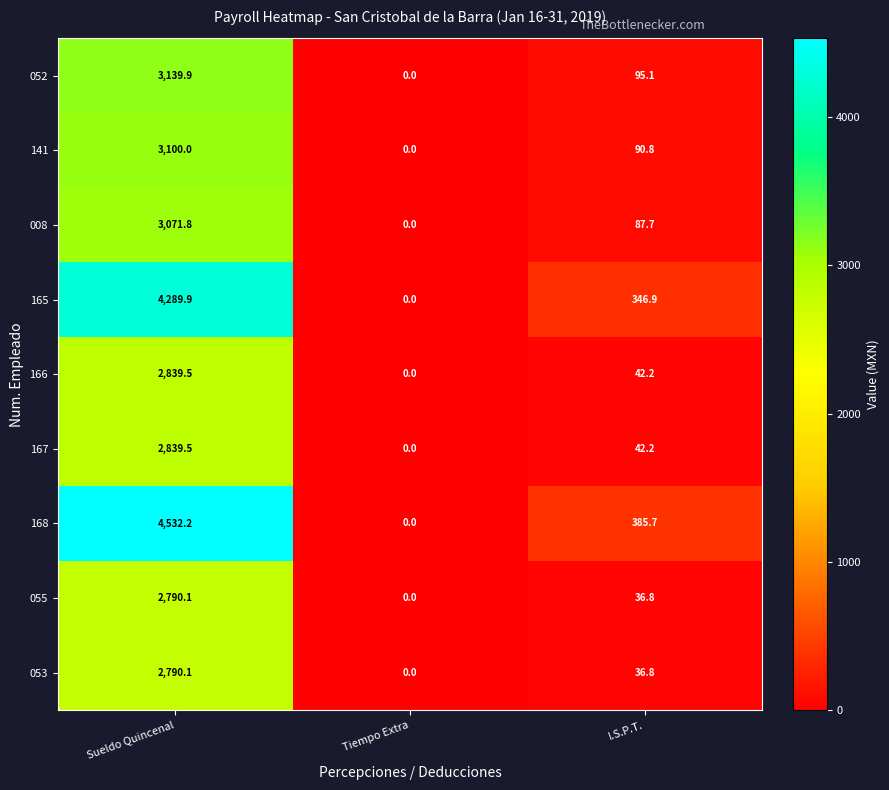

Is it true that 167 equals 4429.8 at Sueldo Quincenal?

False